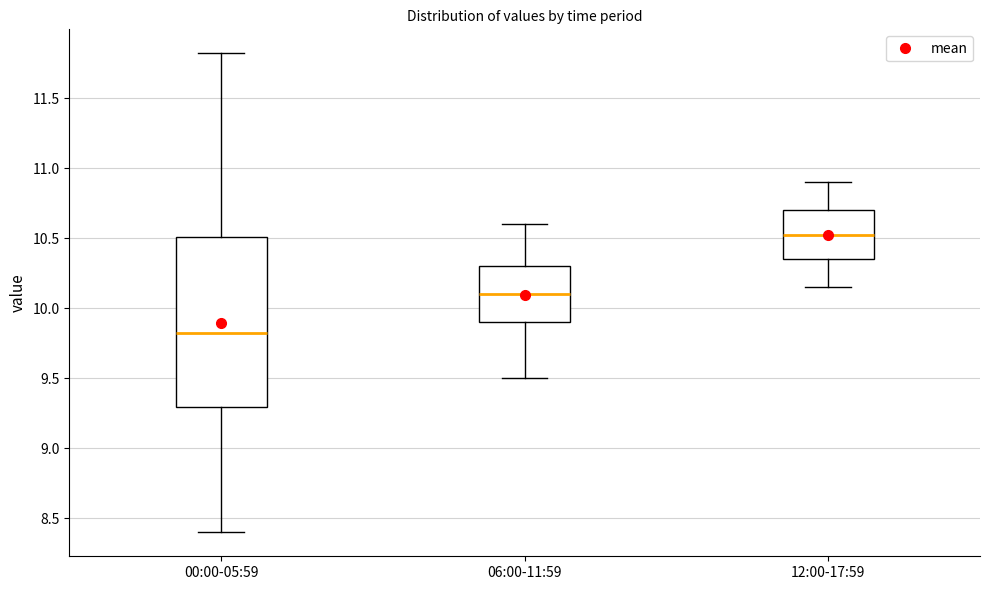

Where does the lower whisker of the box for 06:00-11:59 end on the y-axis? The values are not printed on the chart, so give them approximately, as read against the axis.

9.50